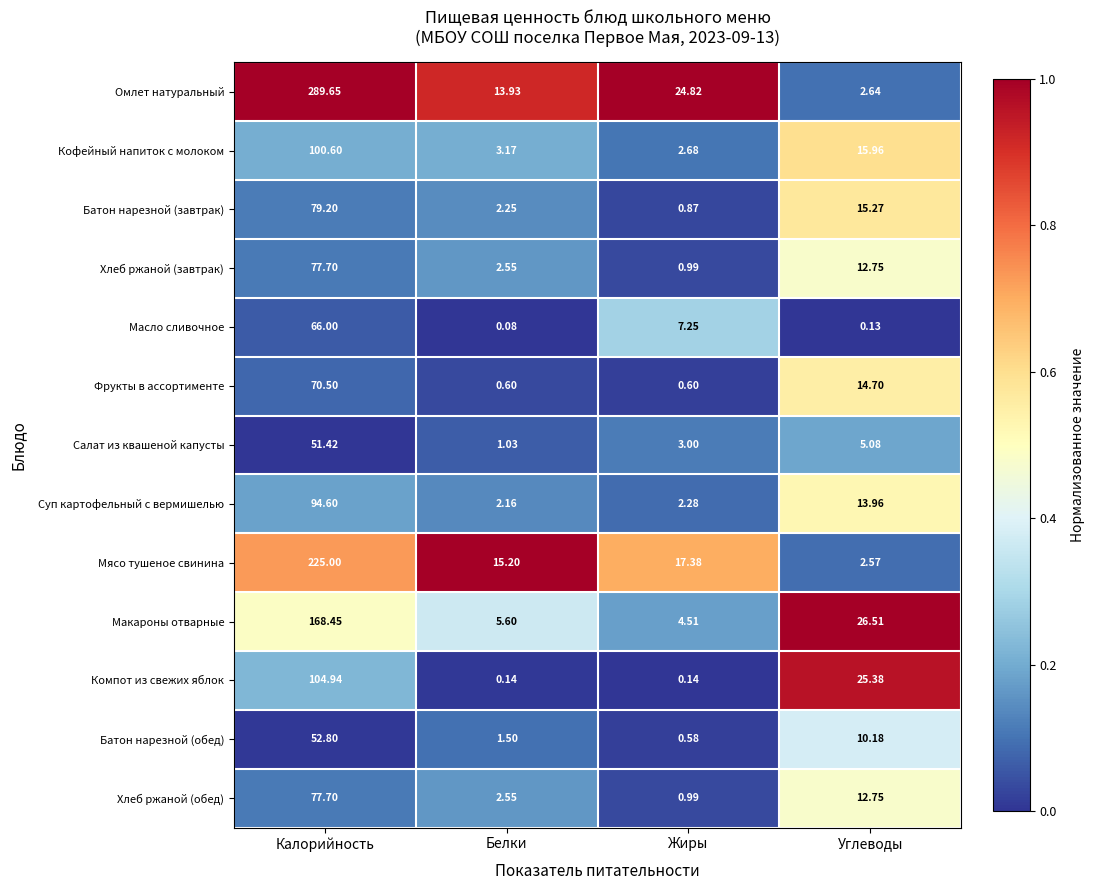

Where is Суп картофельный с вермишелью nearest to the value 48?

Углеводы